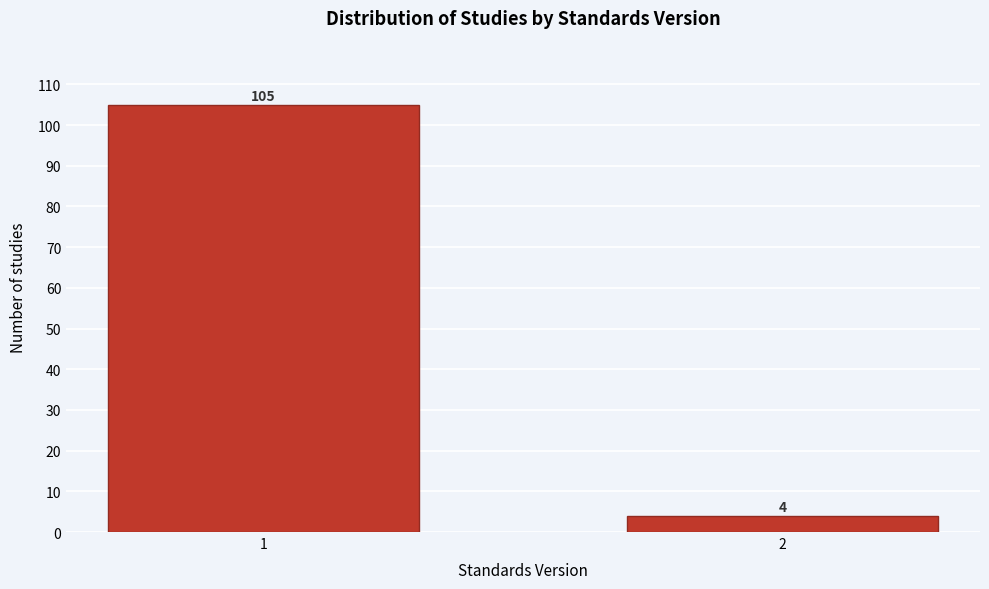

Reading left to right, extract all data points from this chart.

105	4